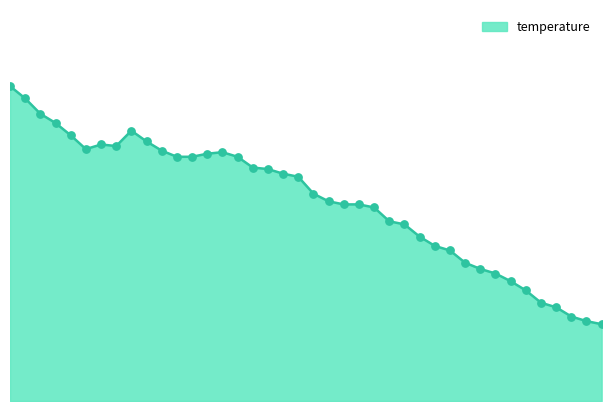

Does the chart have visible grid lines?

No